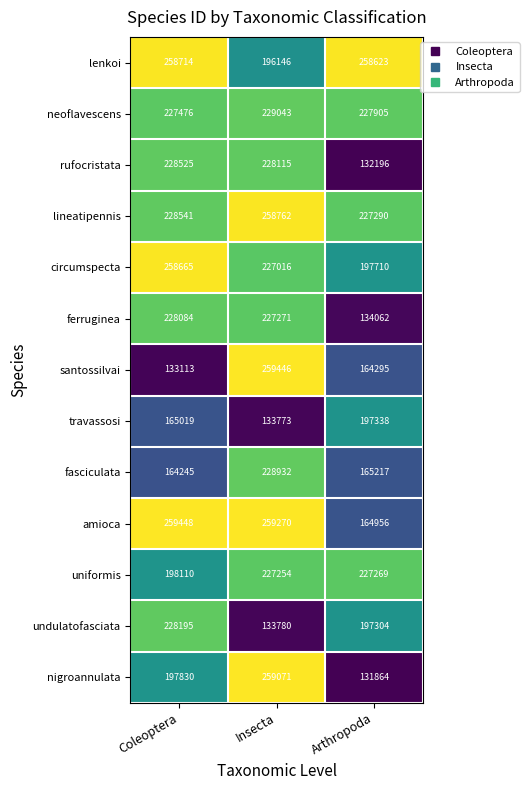

At Coleoptera, list the series in order from smallest to largest.

santossilvai, fasciculata, travassosi, nigroannulata, uniformis, neoflavescens, ferruginea, undulatofasciata, rufocristata, lineatipennis, circumspecta, lenkoi, amioca